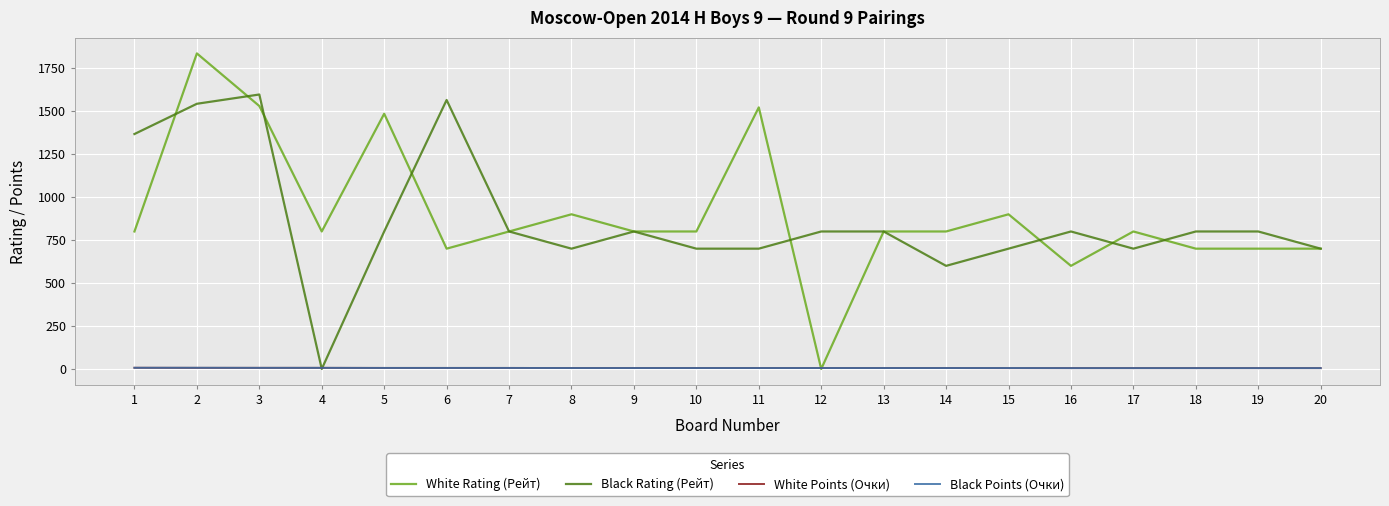

At which category is the sum across all series the highest?

2